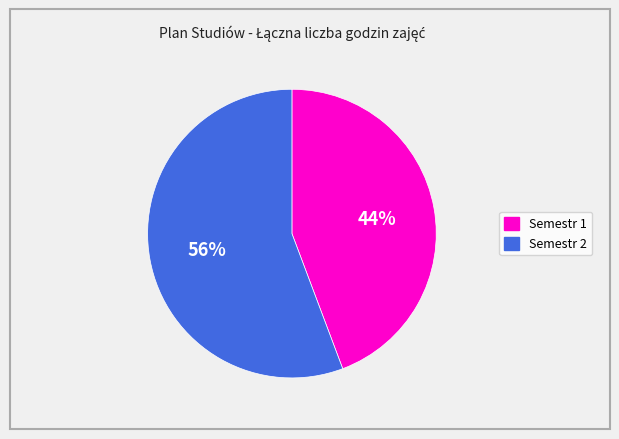

Is it true that Semestr 1 is 44% of the pie?

True